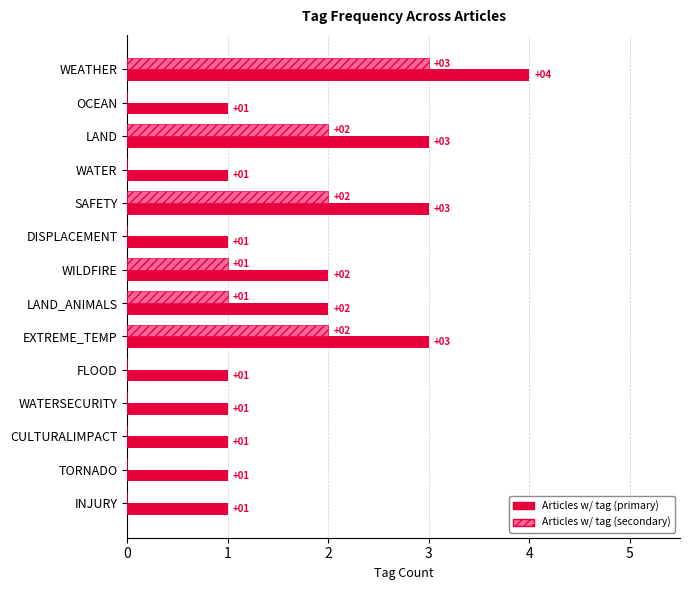

At which category is the sum across all series the highest?

WEATHER